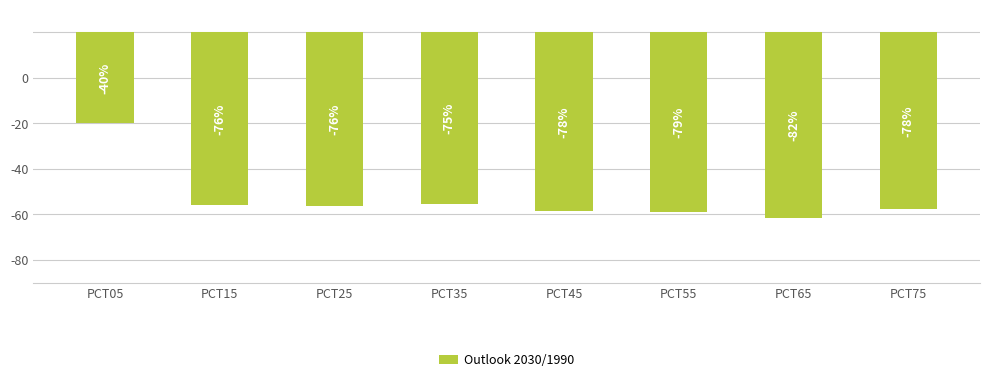

Does the chart contain any negative values?

Yes